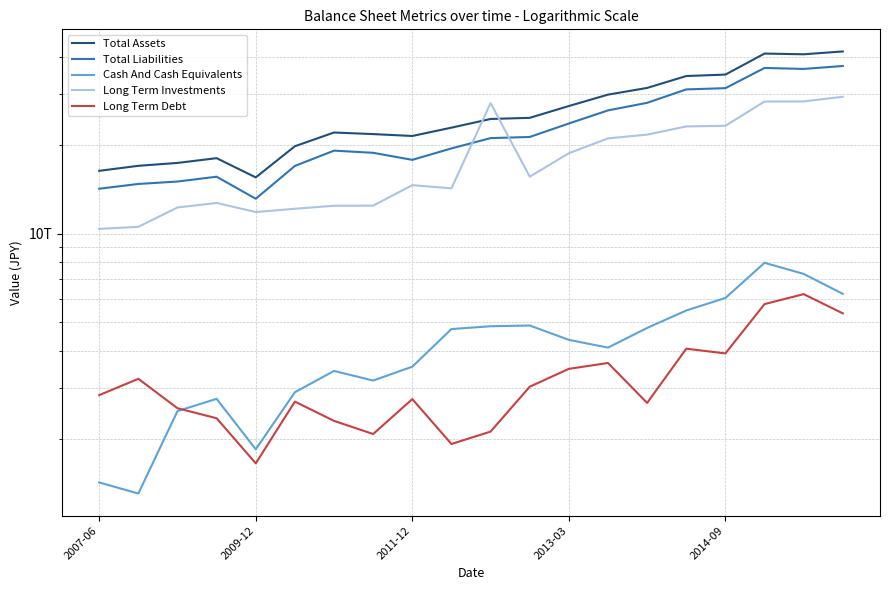

What is the difference between the highest and lowest values at 2007-06?

14962201000000